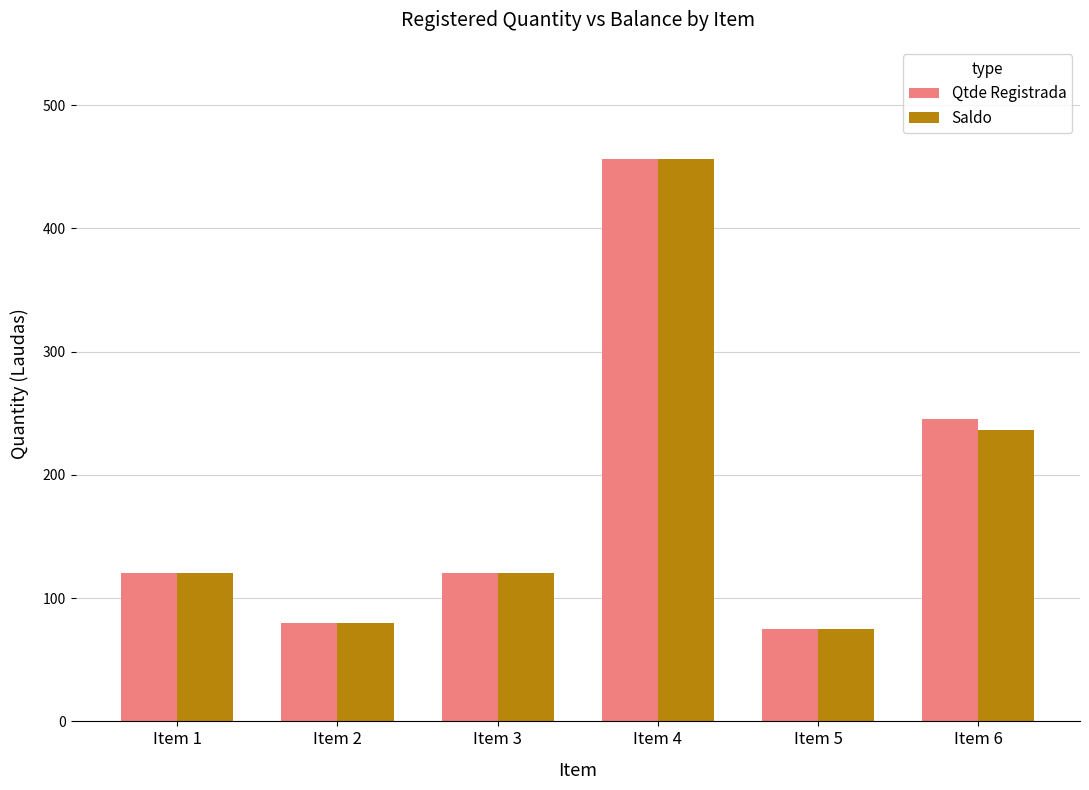

Count the number of data series in this chart.

2